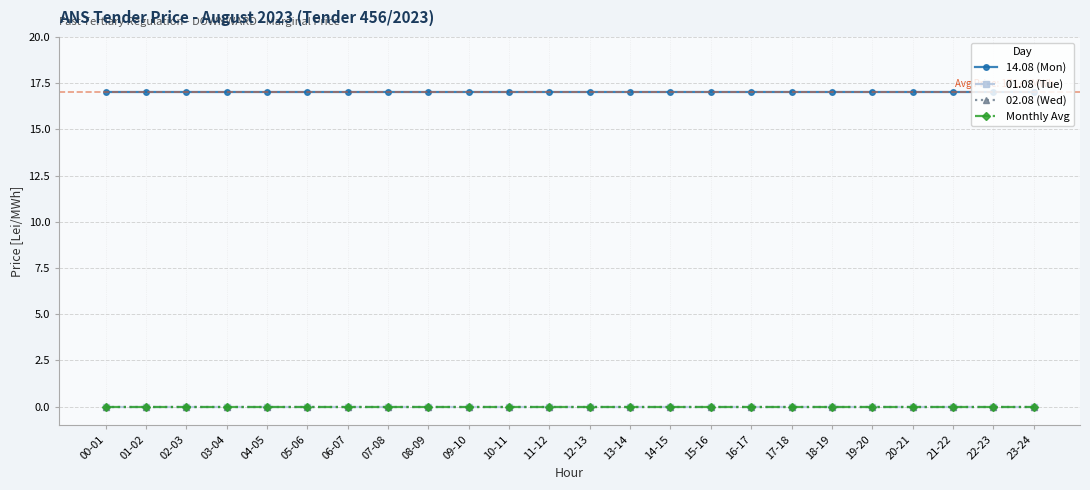

True or false: 02.08 (Wed) and 01.08 (Tue) intersect in this chart.

False